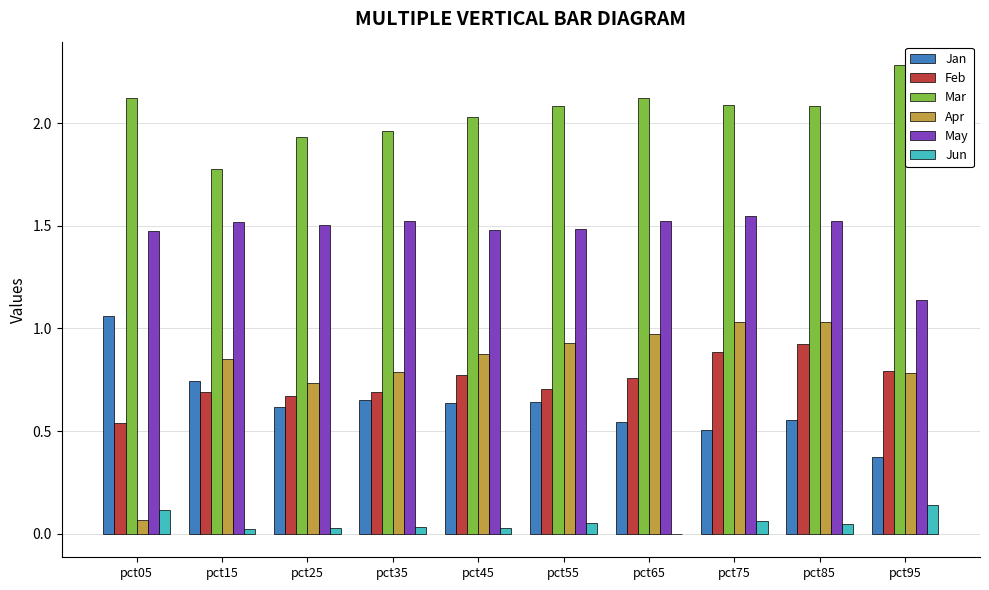

True or false: May has a value of 1.5 at pct25.

True